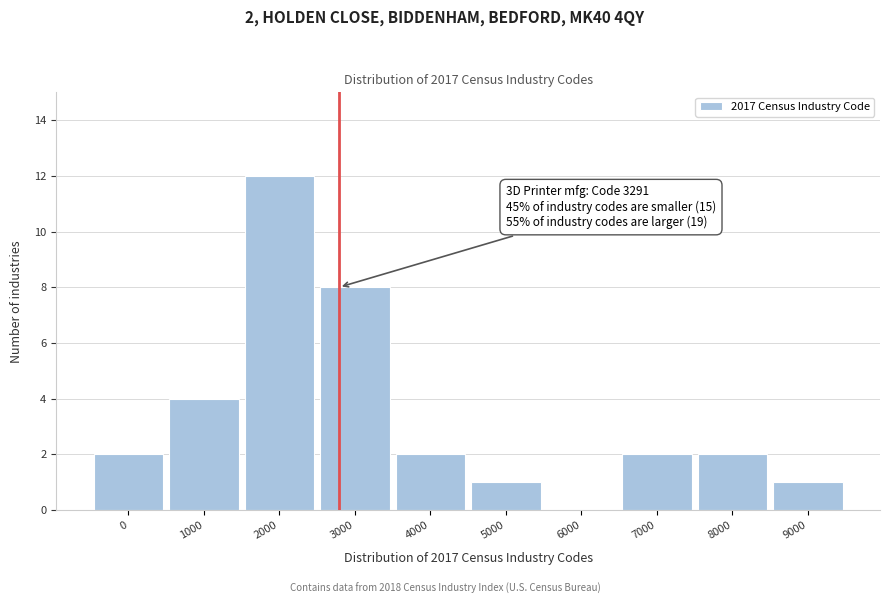

What is the maximum value shown in the chart?

12